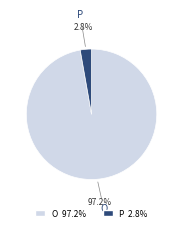

Which category has the smallest portion of the pie?

P